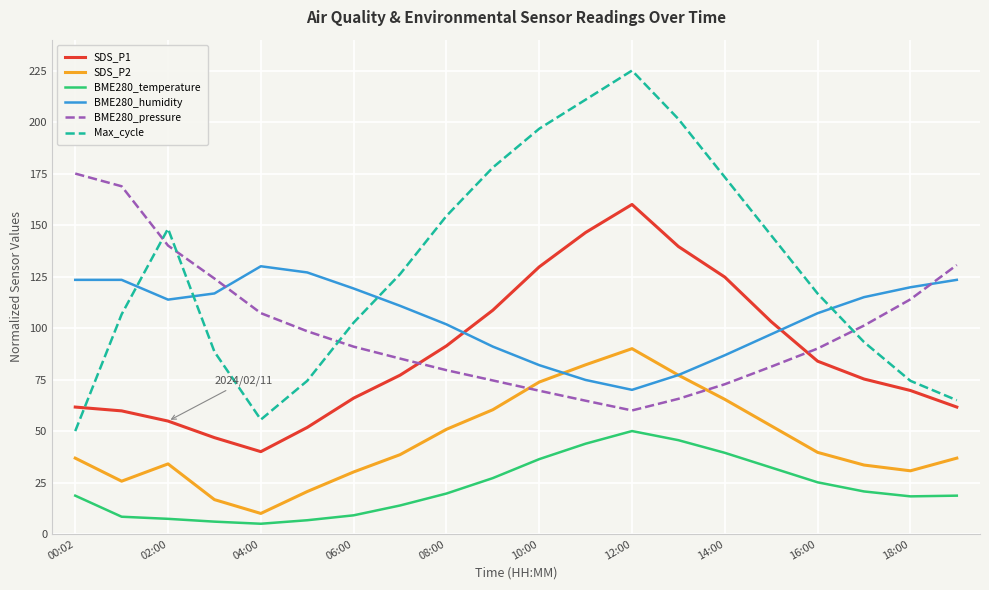

What is the maximum value for BME280_humidity?

130.0